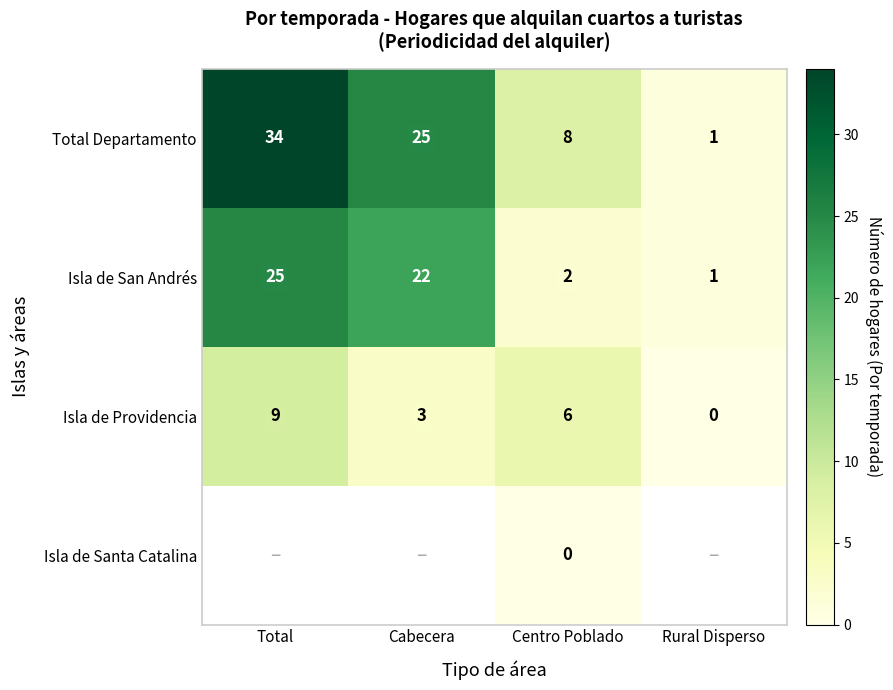

What is the highest value of the Total Departamento series?

34